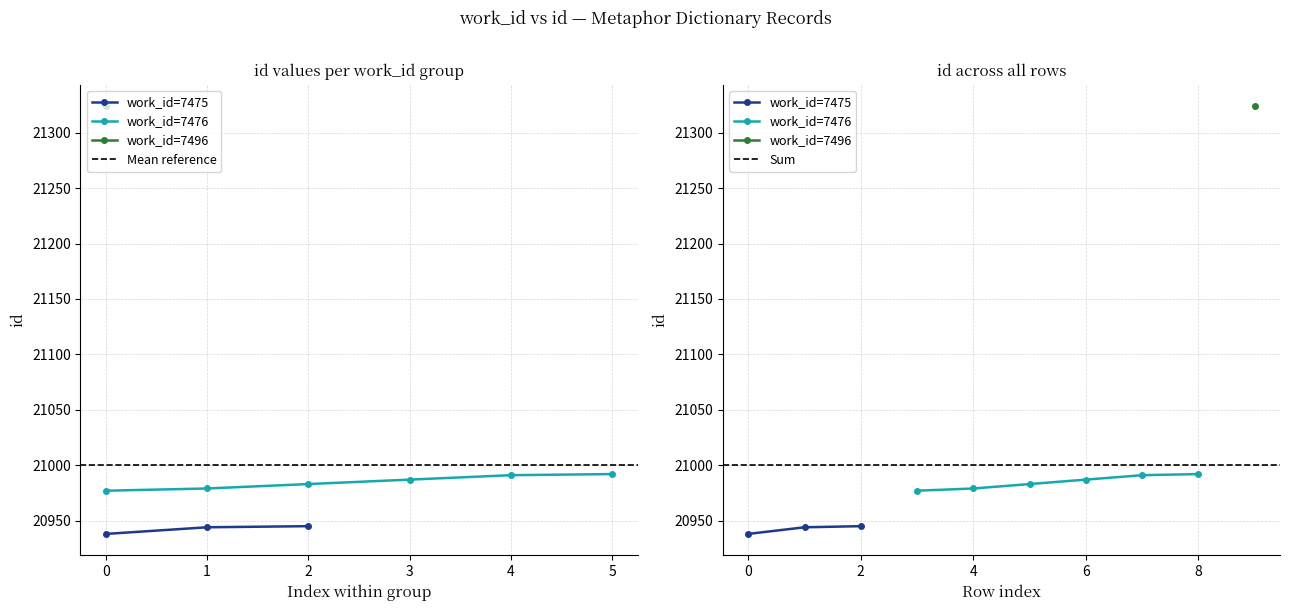

Reading left to right, extract all data points from this chart.

20938	20944	20945	20977	20979	20983	20987	20991	20992	21324